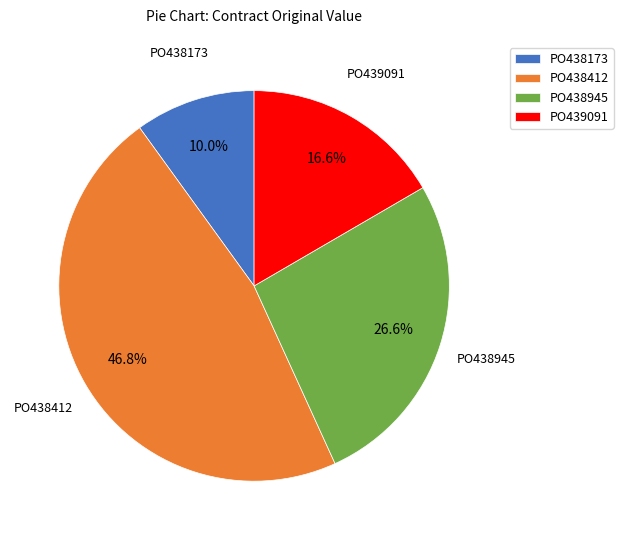

Rank the categories by value from highest to lowest.

PO438412, PO438945, PO439091, PO438173